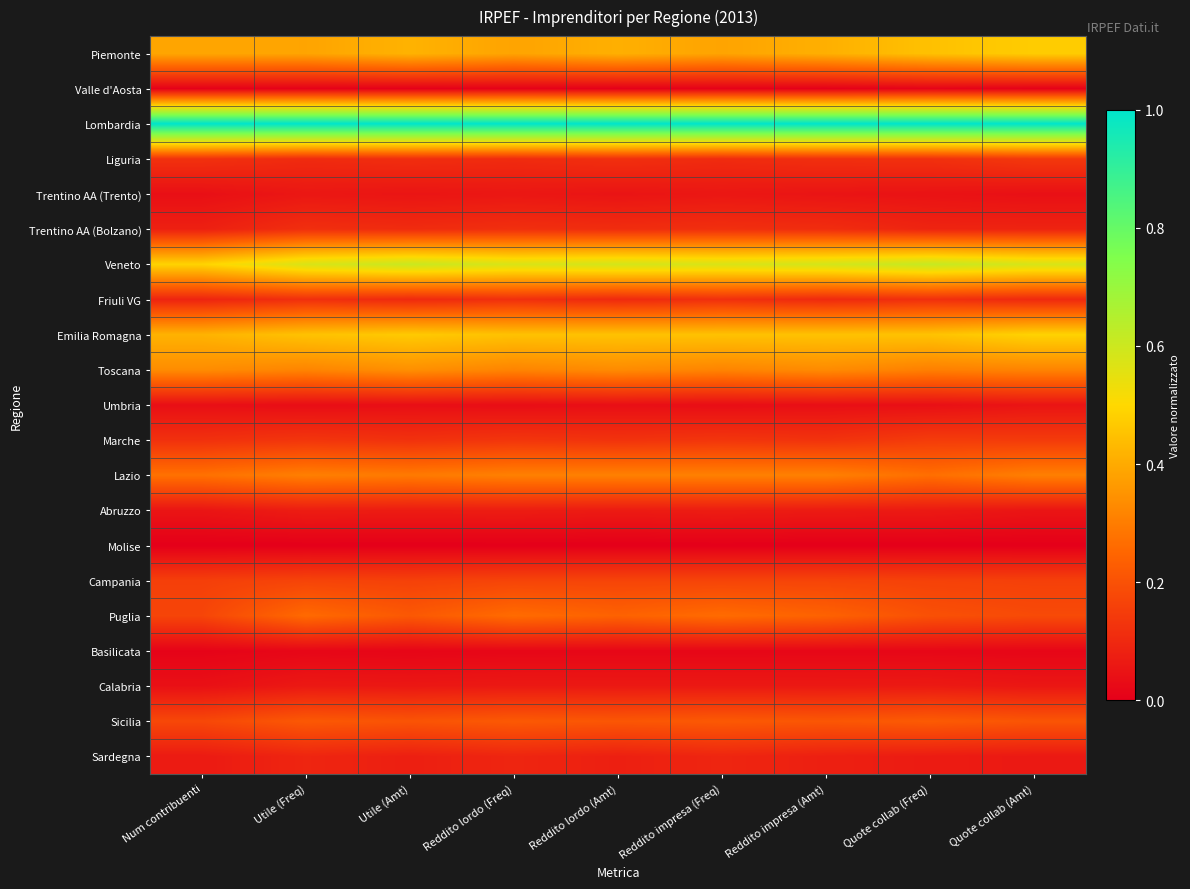

Which label corresponds to the smallest value in the chart?

Num contribuenti